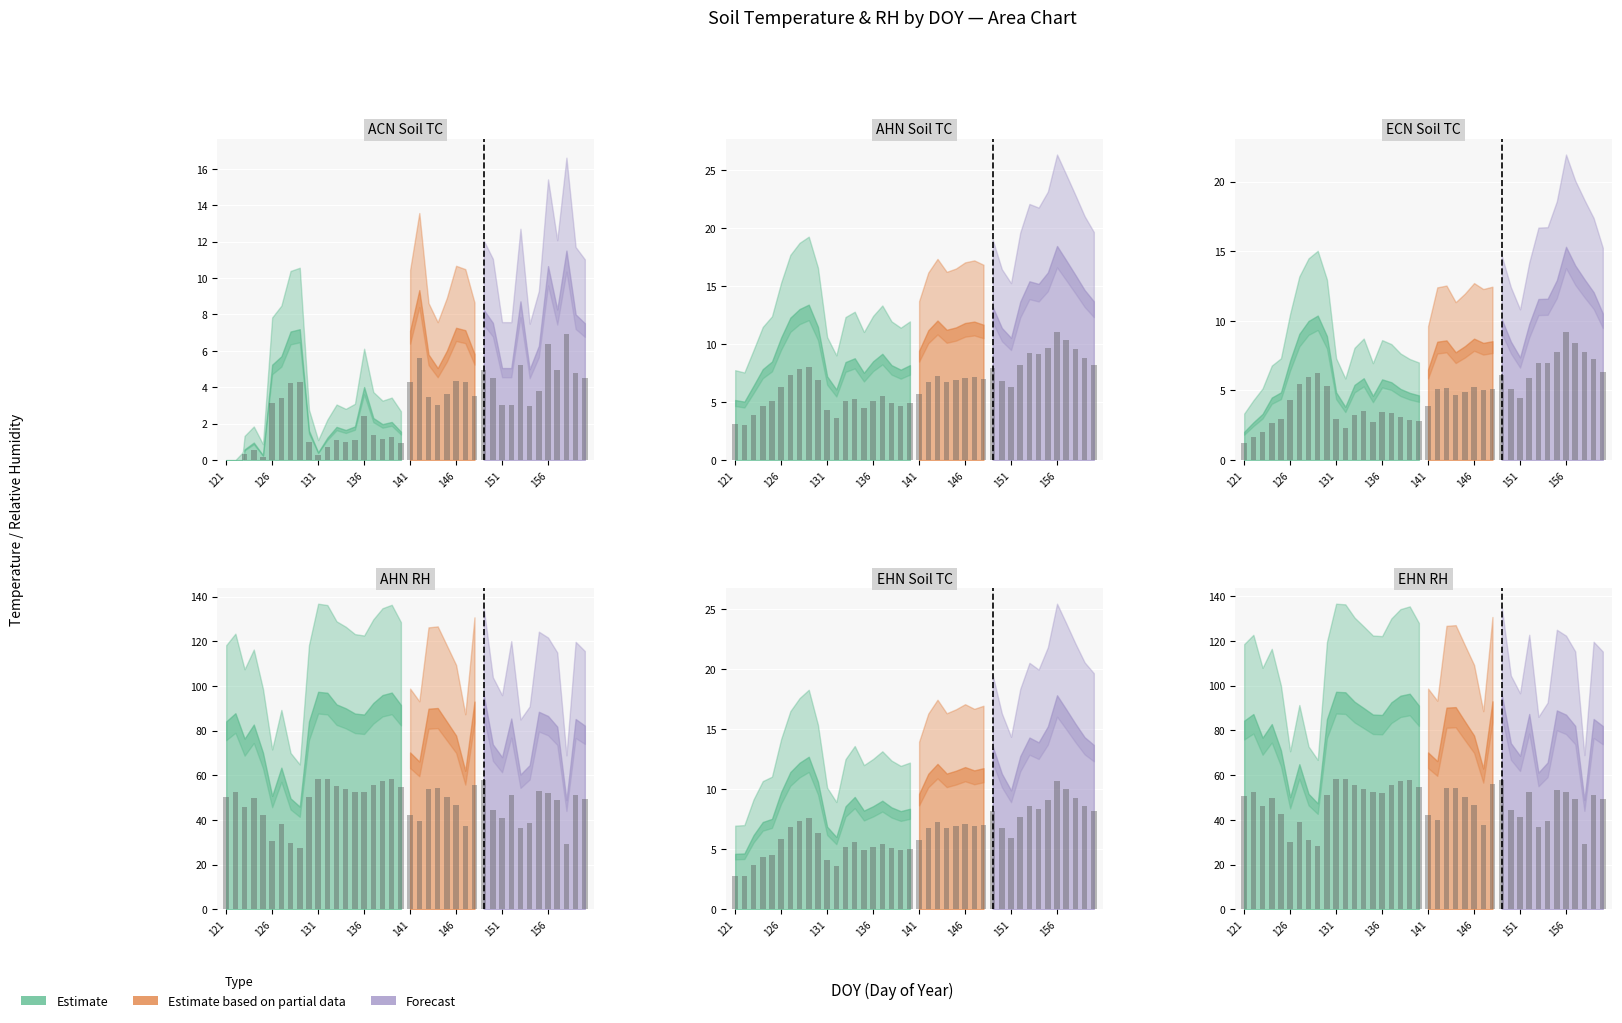

What is the difference between the second highest and second lowest values in the AHN Soil TC series?

7.2